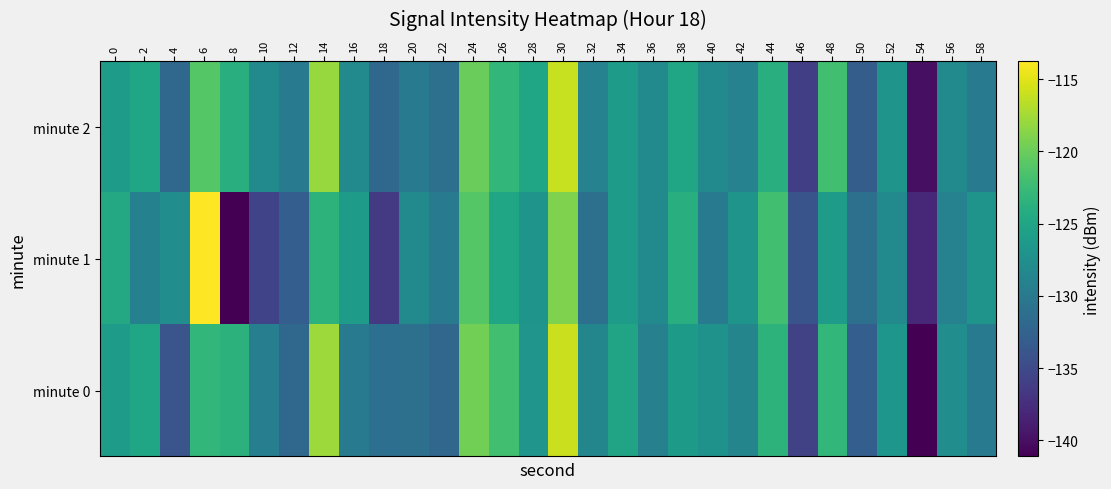

What is the total value across all series at 38?

-375.2